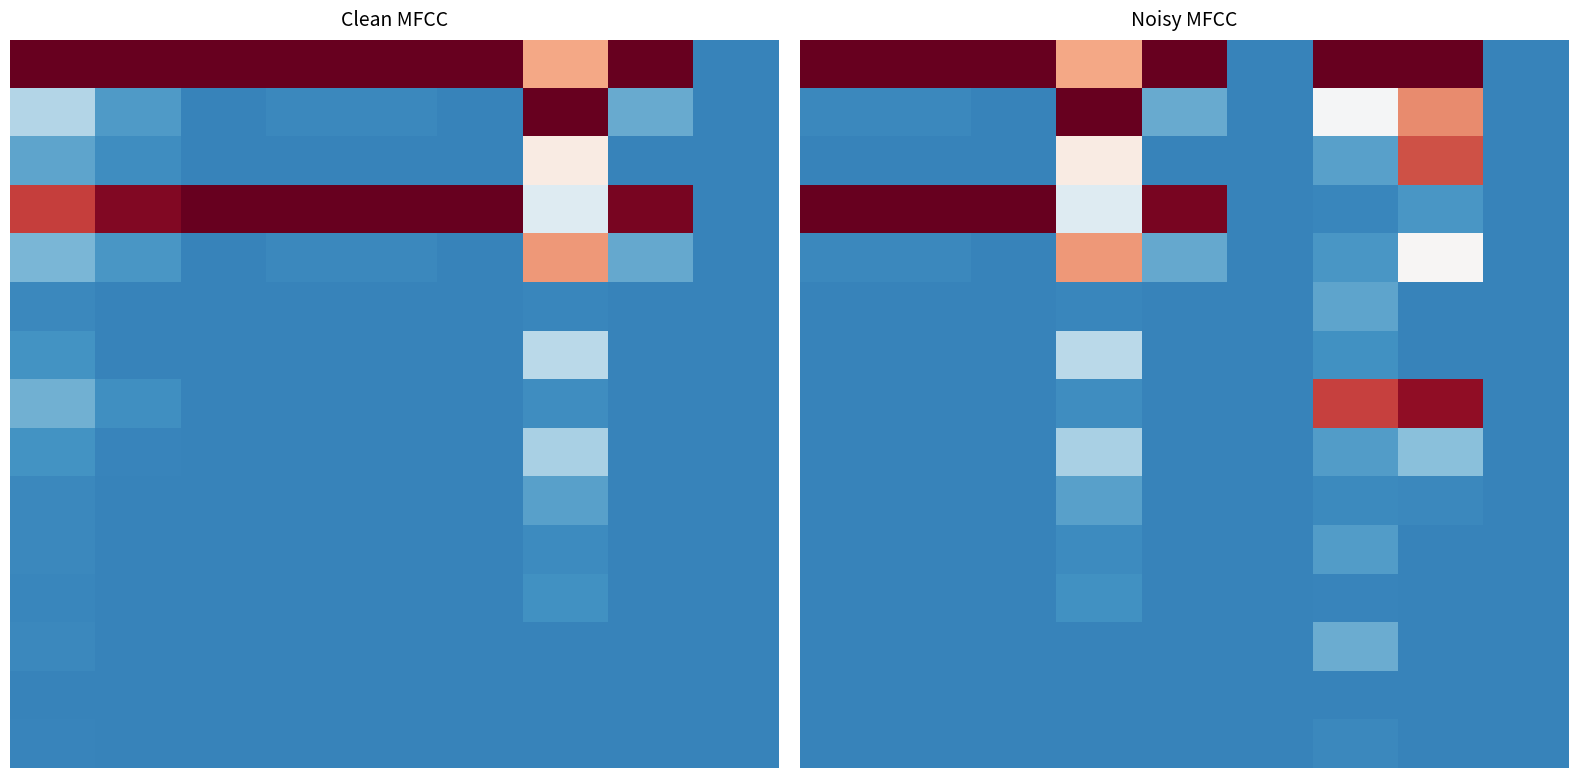

What is the difference between the highest and lowest values at 6?

1.0